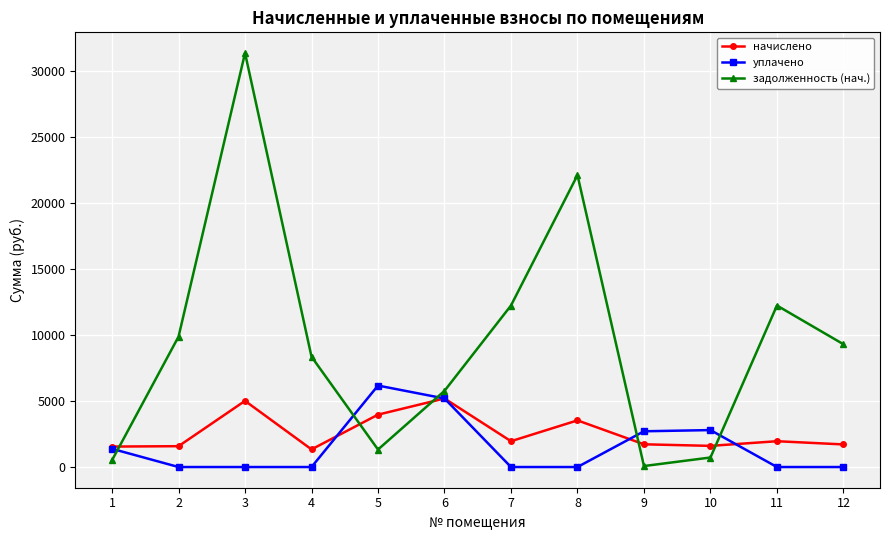

How many values in the начислено series exceed 1955?

6